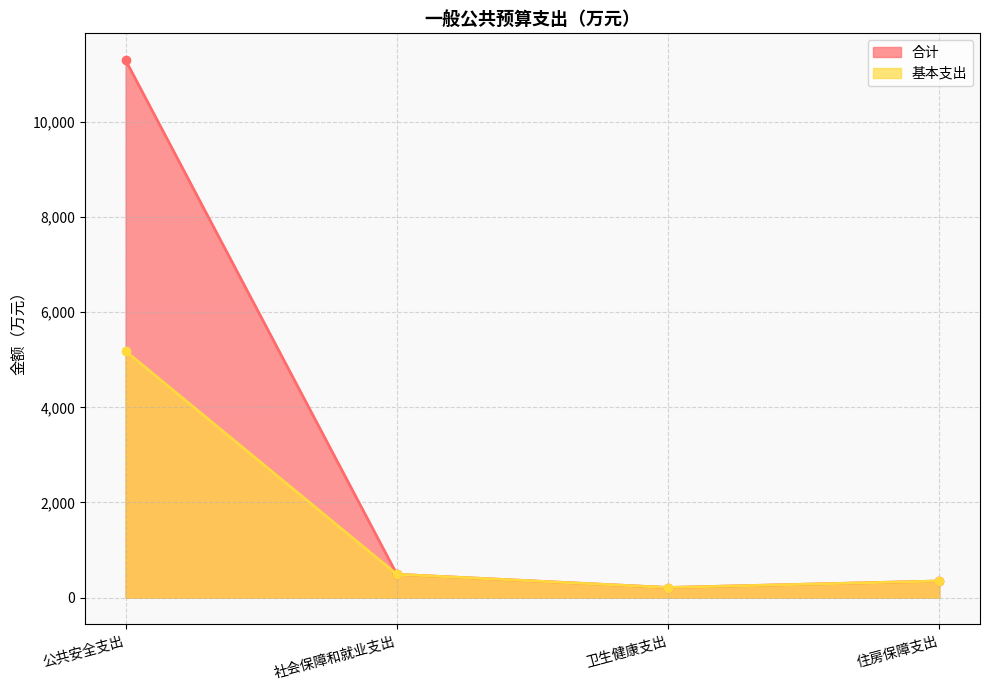

Is it true that 合计 equals 489.4 at 社会保障和就业支出?

True